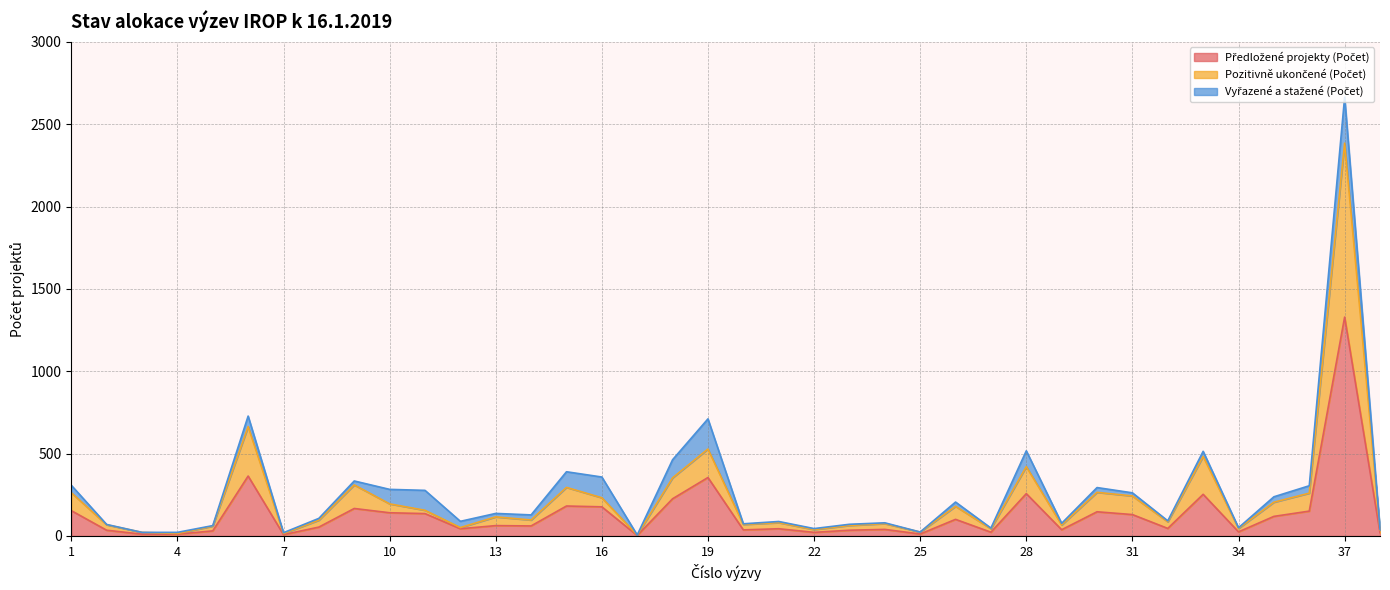

How many lines are shown in the chart?

3